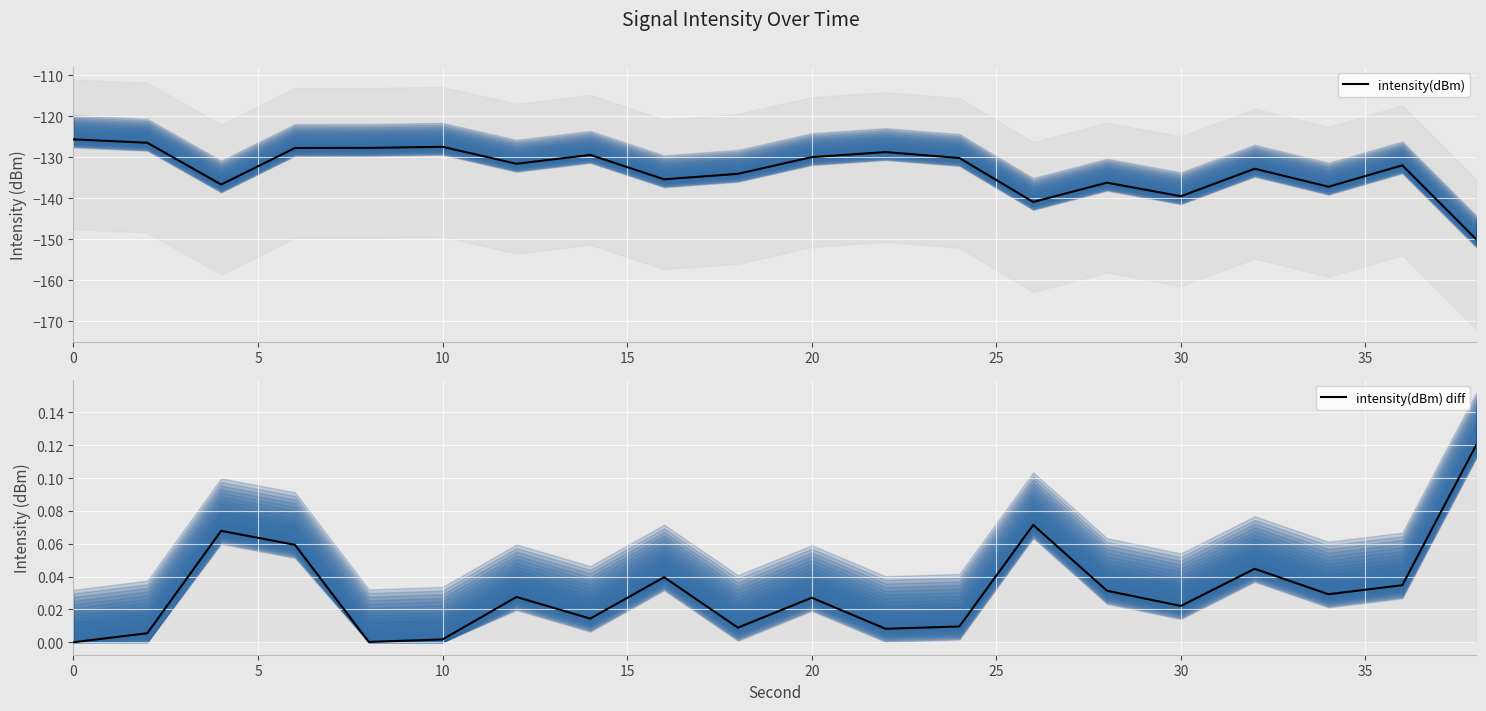

What is the minimum value shown in the chart?

-150.0